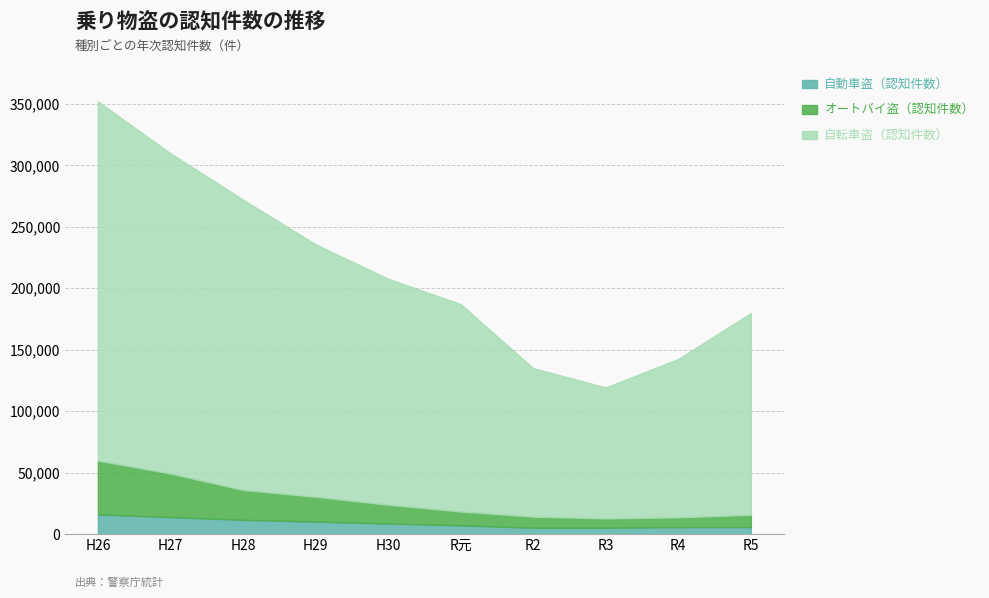

True or false: 自転車盗（認知件数） has a value of 258859 at R元.

False